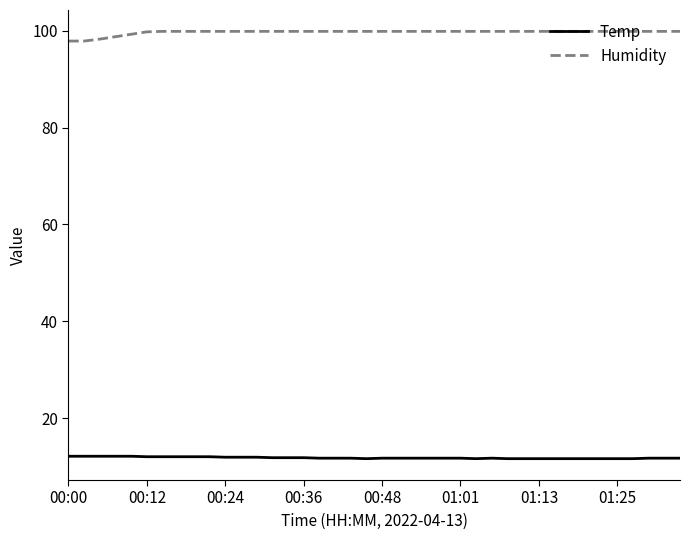

True or false: Temp and Humidity intersect in this chart.

False